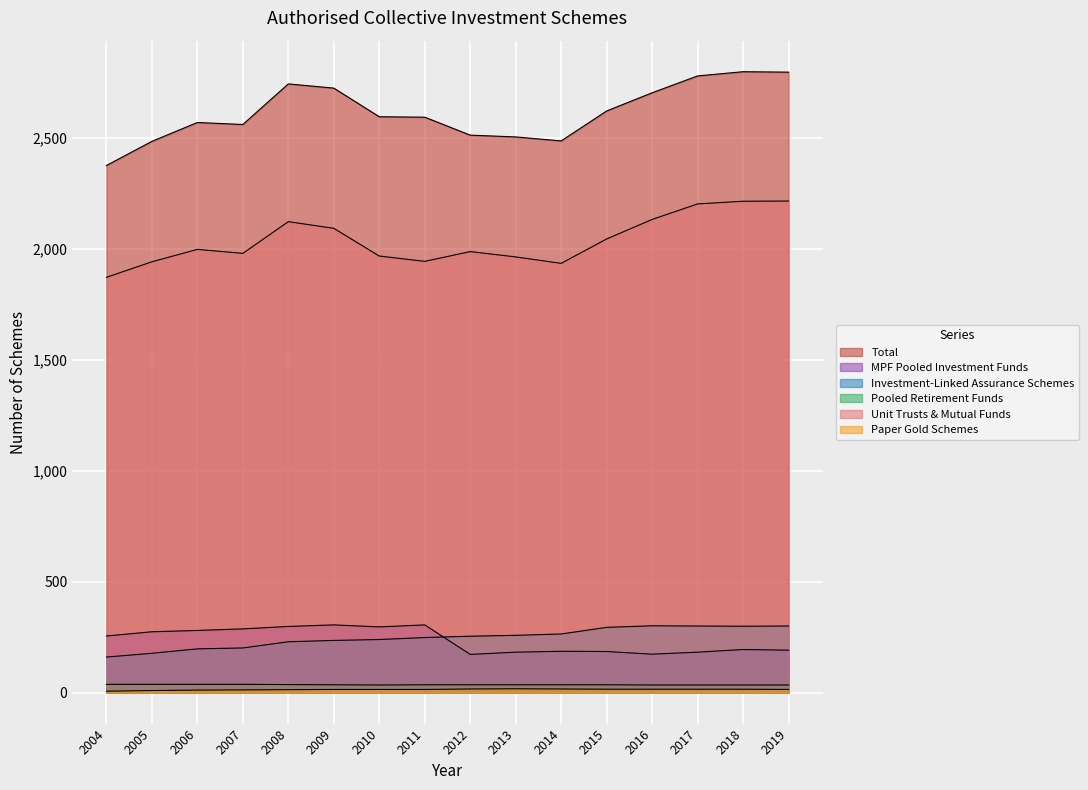

Which series has the widest spread of values?

Total